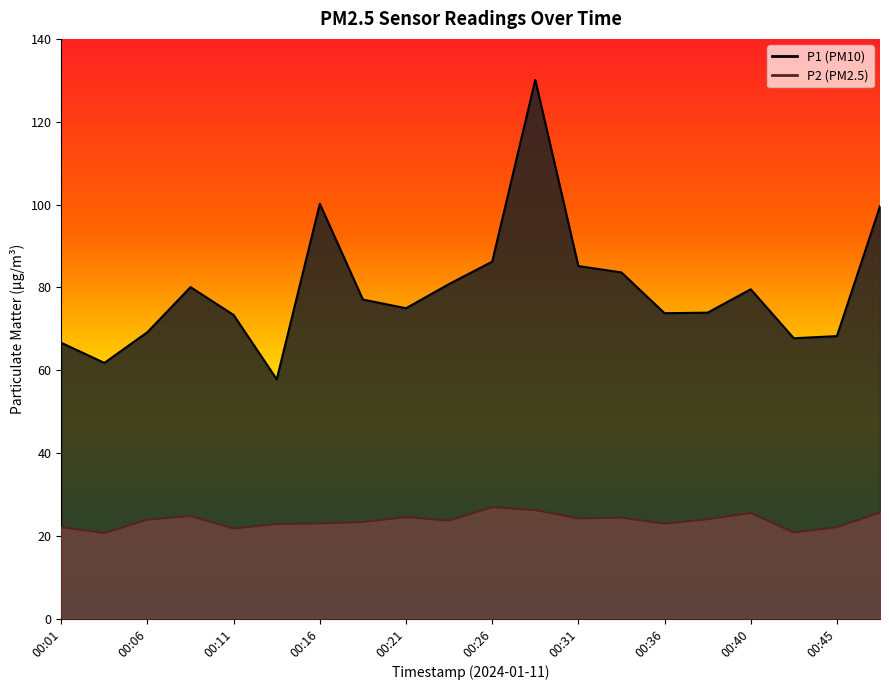

List the series in order of their peak value, highest first.

P1, P2